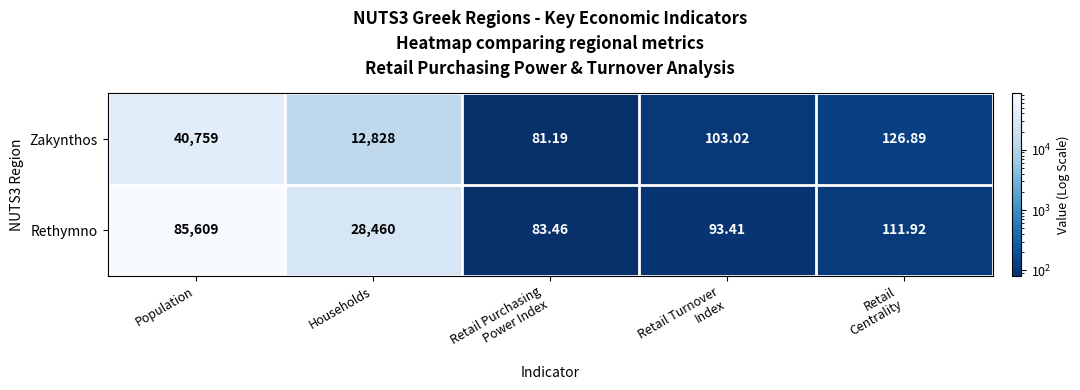

Where does the Rethymno series first go above 111?

Population